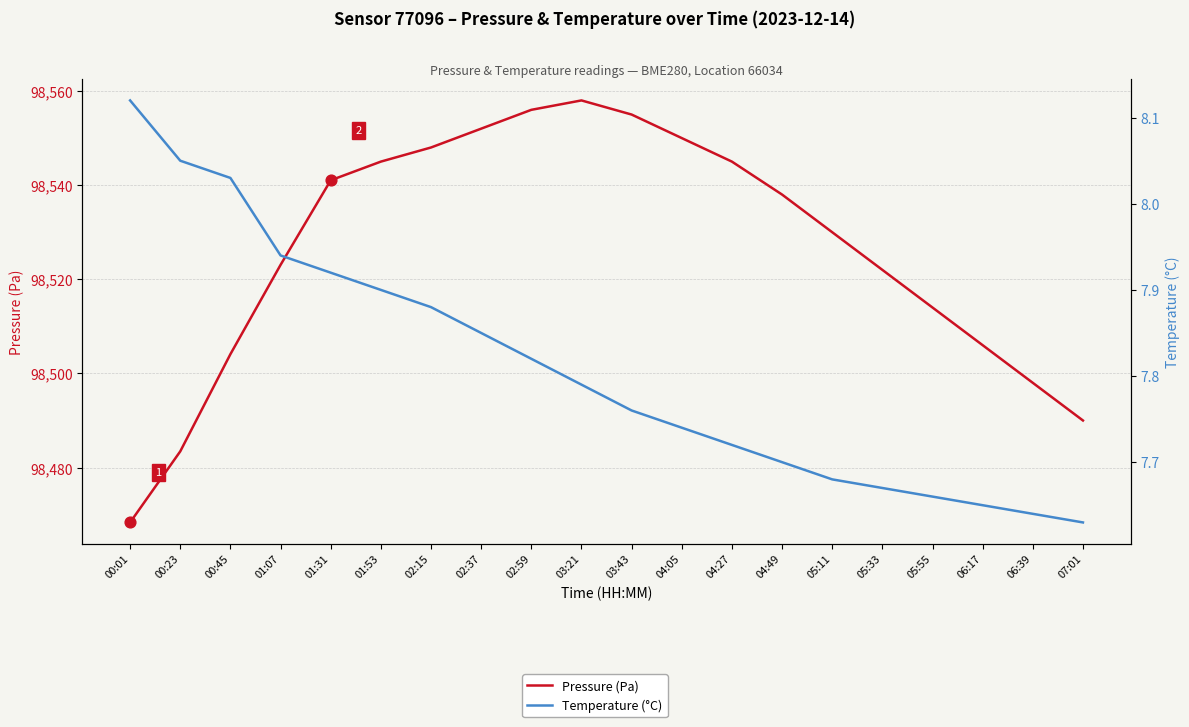

Is the value of Temperature (°C) at 04:27 greater than the value of Pressure (Pa) at 00:45?

No